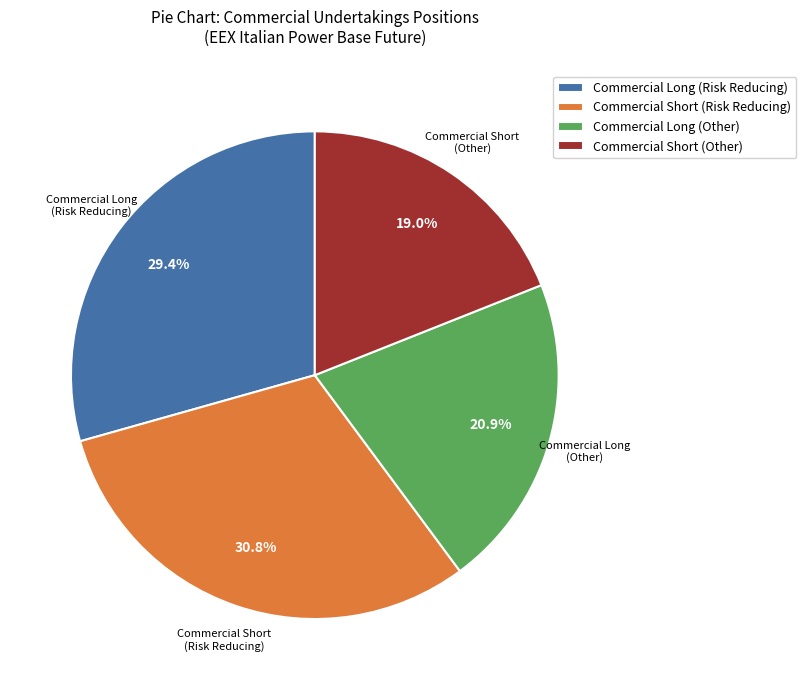

Is Commercial Long (Risk Reducing) the majority of the pie?

No